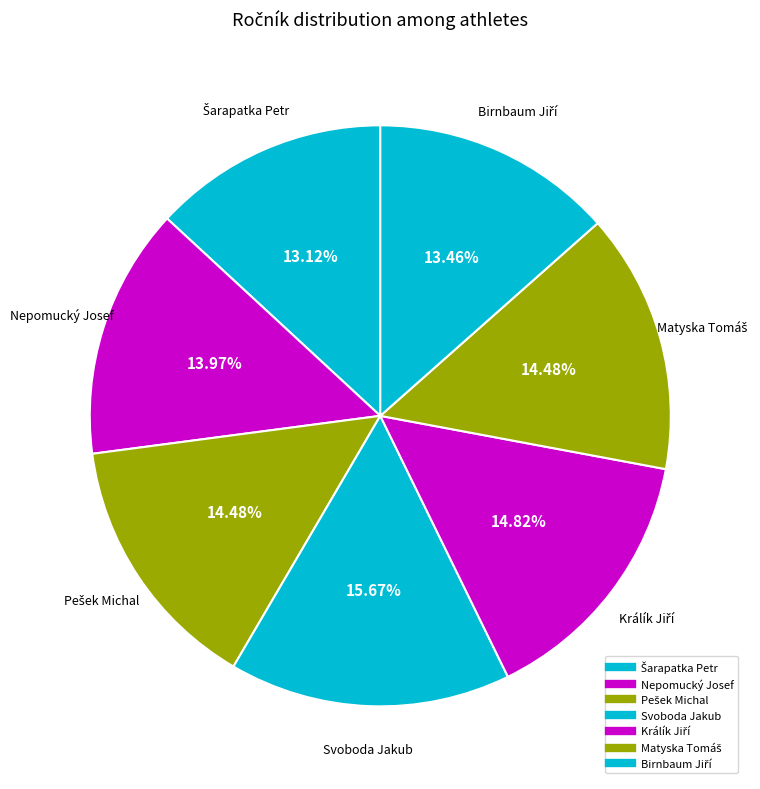

True or false: Pešek Michal accounts for 26% of the total.

False